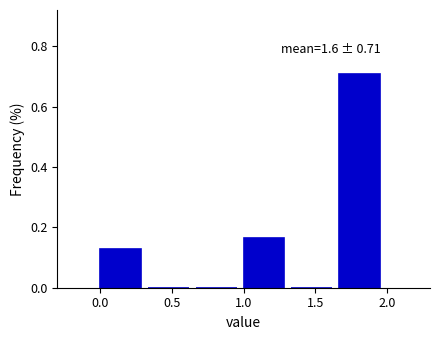

Which range on the x-axis has the tallest bar?

1.65 to 2.00